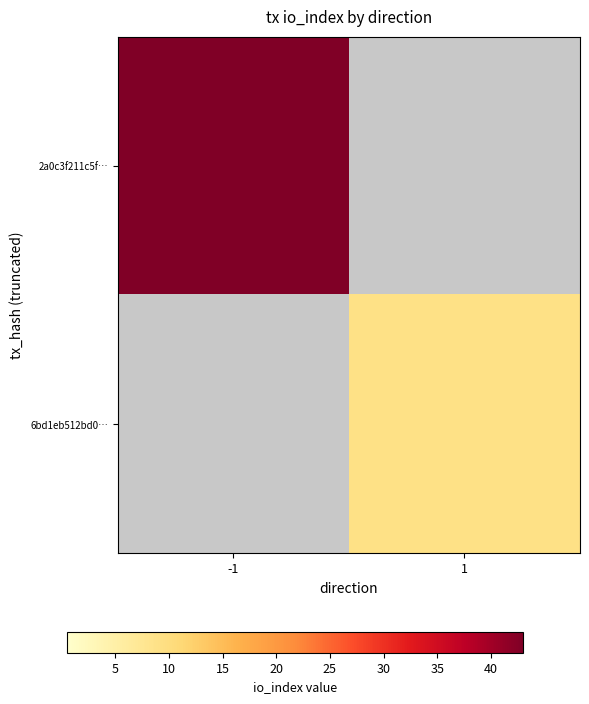

What is the greatest value displayed?

43.0